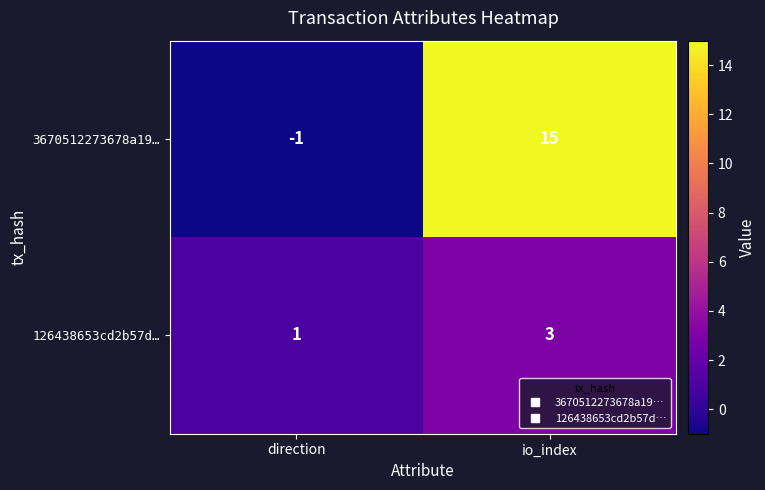

Which series has the largest range (max minus min)?

3670512273678a19…